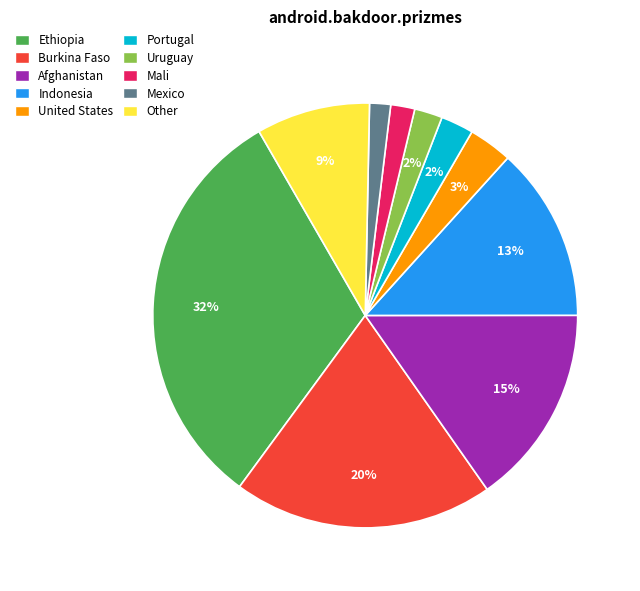

To the nearest percent, what is the average slice percentage?

10%